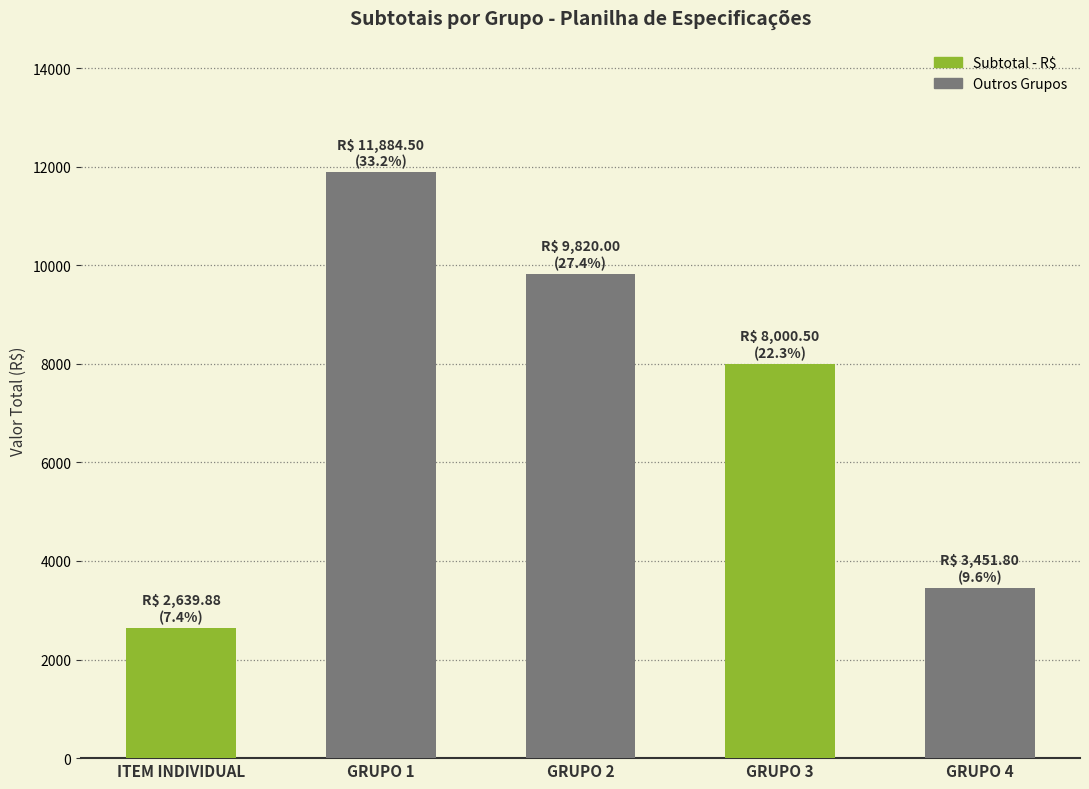

True or false: the data shows 3451.8 at GRUPO 4.

True